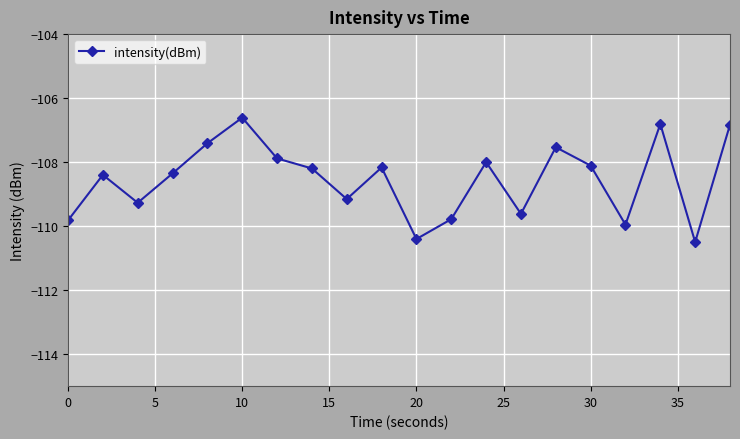

Is this an area chart (filled region under the line)?

No